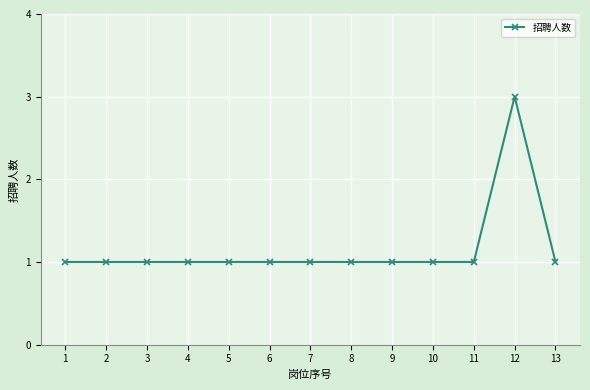

Count the values in the range 1 to 2.

12